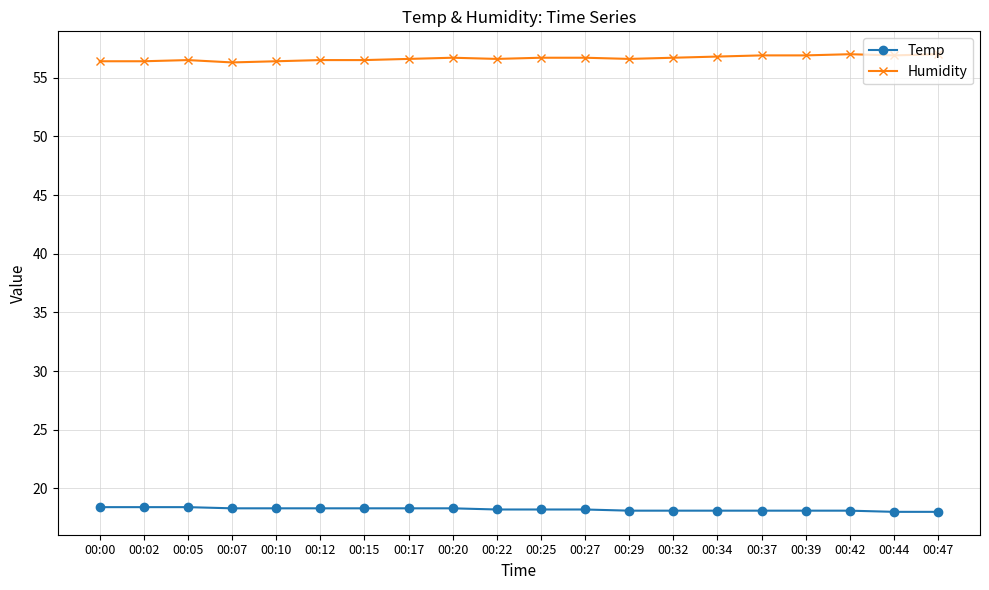

How many lines are shown in the chart?

2